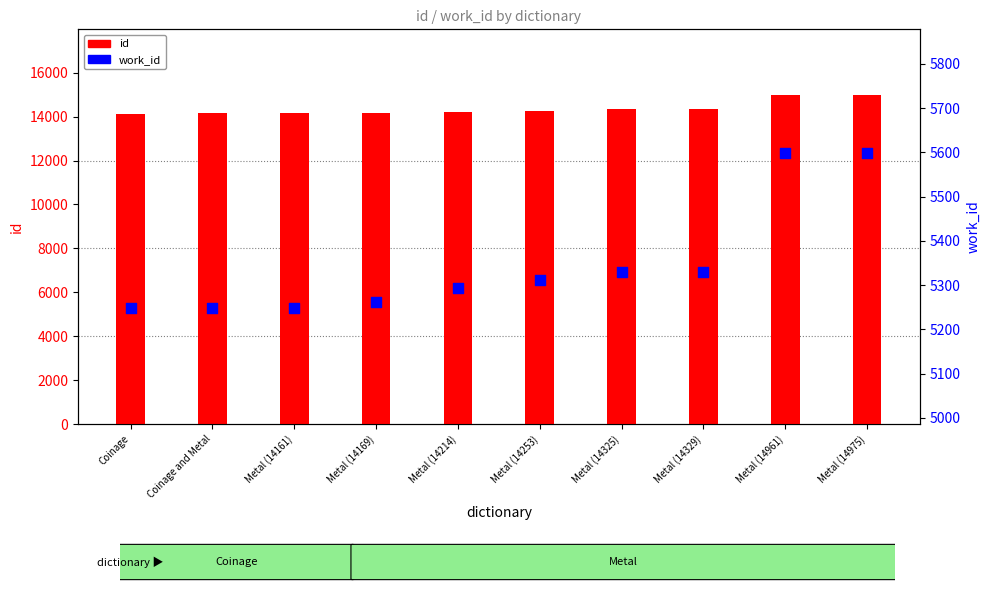

What are all the series names shown in the legend?

id, work_id